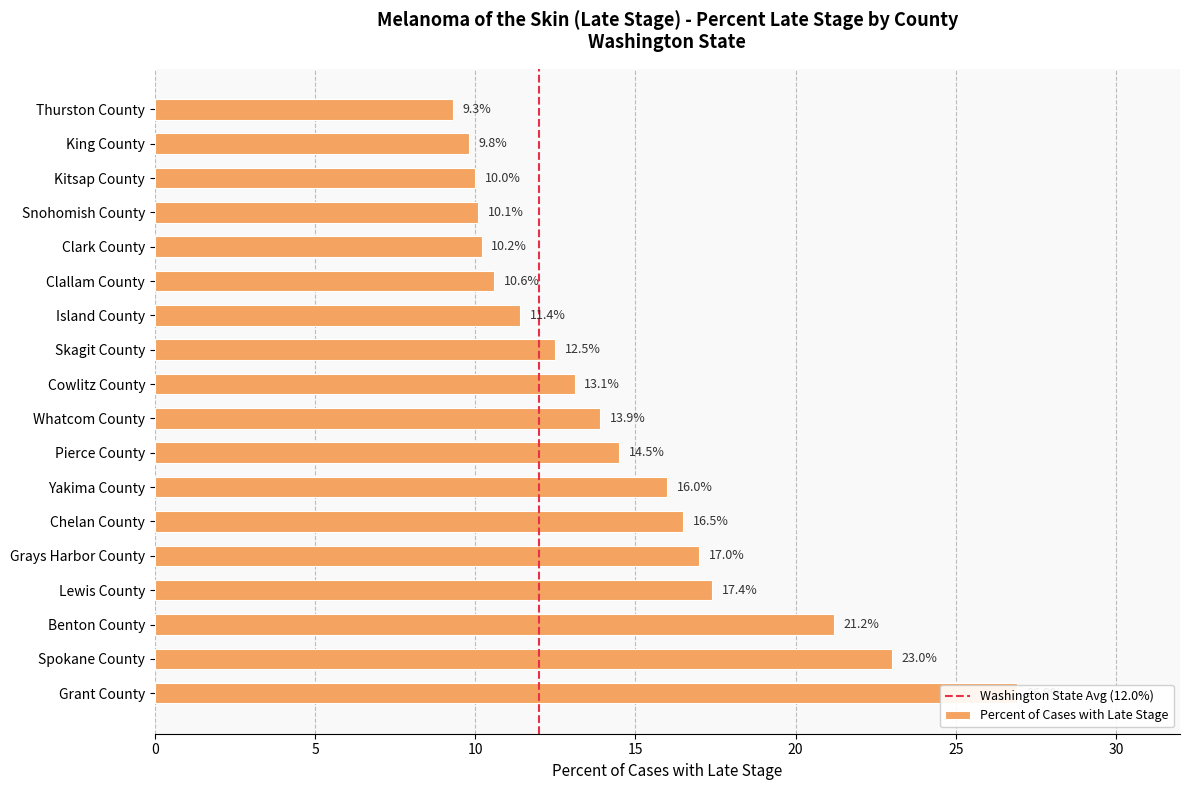

Does the chart contain stacked bars?

No